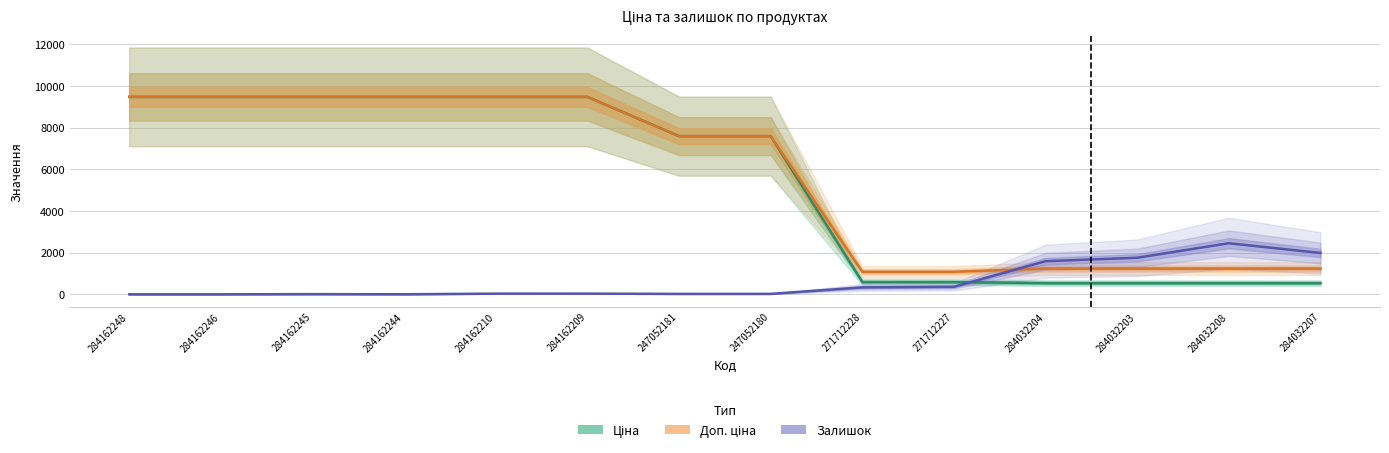

Reading left to right, transcribe all the data shown in this chart.

Ціна: 284162248=9480.1	284162246=9480.1	284162245=9480.1	284162244=9480.1	284162210=9480.1	284162209=9480.1	247052181=7596.5	247052180=7596.5	271712228=589.9	271712227=589.9	284032204=539.0	284032203=539.0	284032208=539.0	284032207=539.0
Доп. ціна: 284162248=9480.1	284162246=9480.1	284162245=9480.1	284162244=9480.1	284162210=9480.1	284162209=9480.1	247052181=7596.5	247052180=7596.5	271712228=1081.7	271712227=1081.7	284032204=1235.4	284032203=1235.4	284032208=1235.4	284032207=1235.4
Залишок: 284162248=0.0	284162246=0.0	284162245=8.0	284162244=2.0	284162210=32.0	284162209=33.0	247052181=20.0	247052180=21.0	271712228=333.0	271712227=359.0	284032204=1591.0	284032203=1756.0	284032208=2453.0	284032207=1986.0